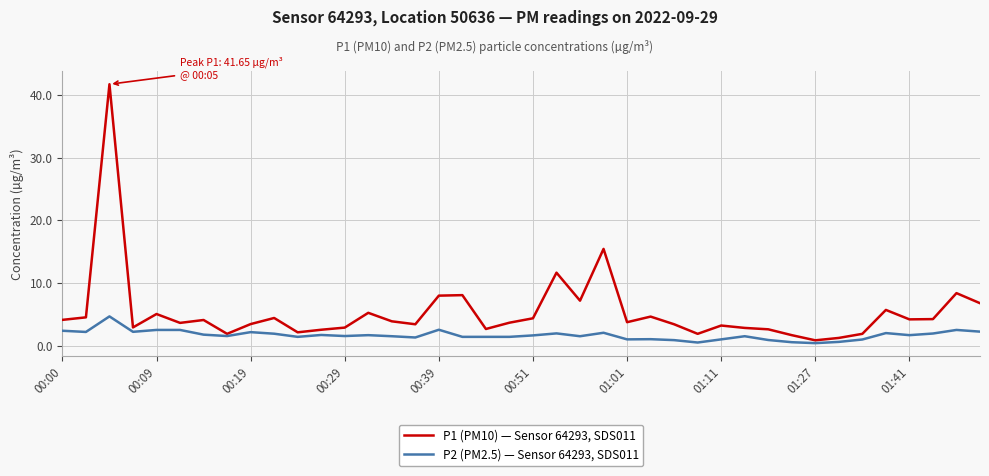

Rank the series by their average value, from lowest to highest.

P2 (PM2.5) — Sensor 64293, SDS011, P1 (PM10) — Sensor 64293, SDS011